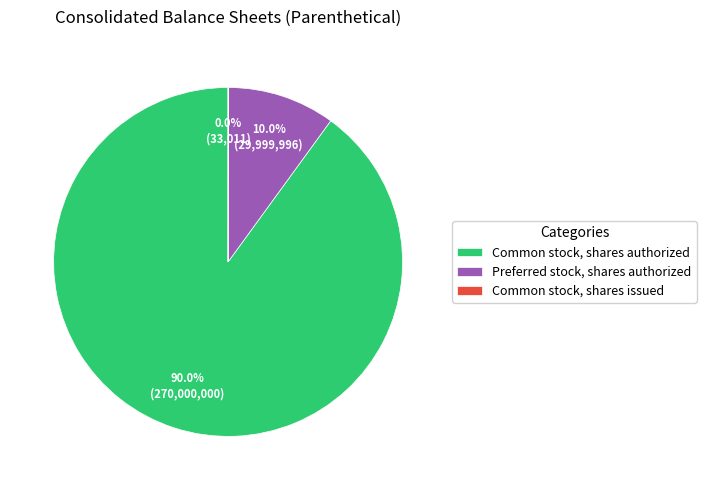

Which slice is the largest?

Common stock, shares authorized